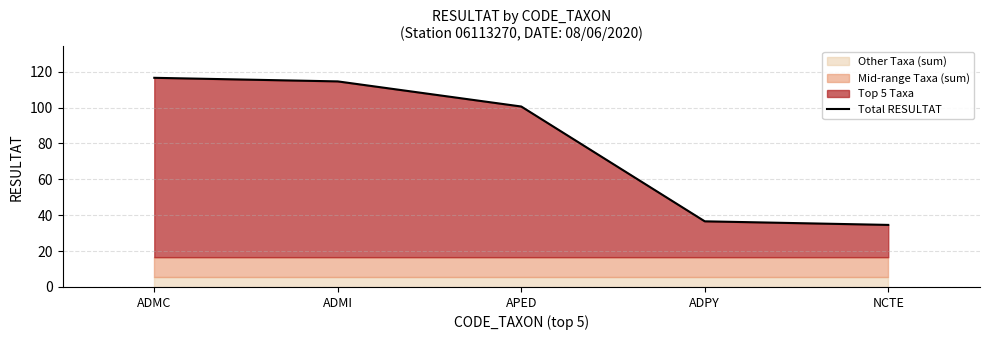

What is the label of the 2nd point from the left?

ADMI